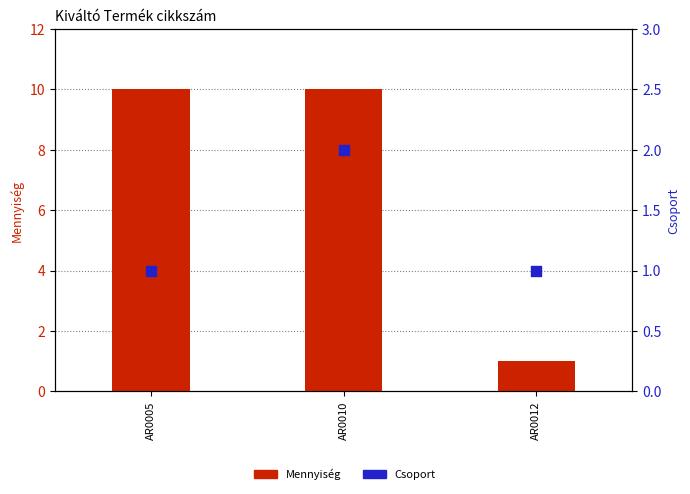

Is the value of Csoport at AR0010 greater than the value of Mennyiség at AR0010?

No